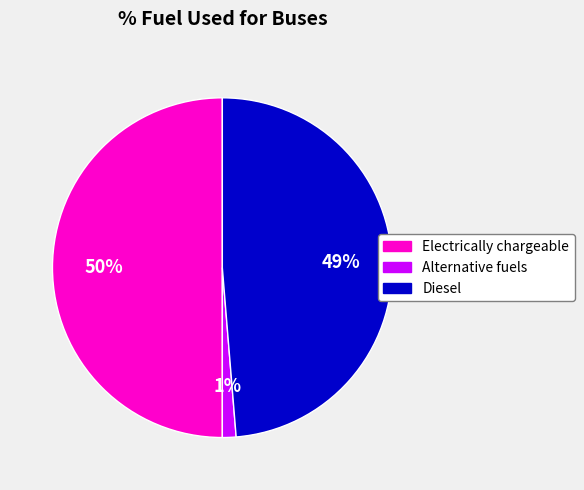

Count the number of slices in the pie.

3